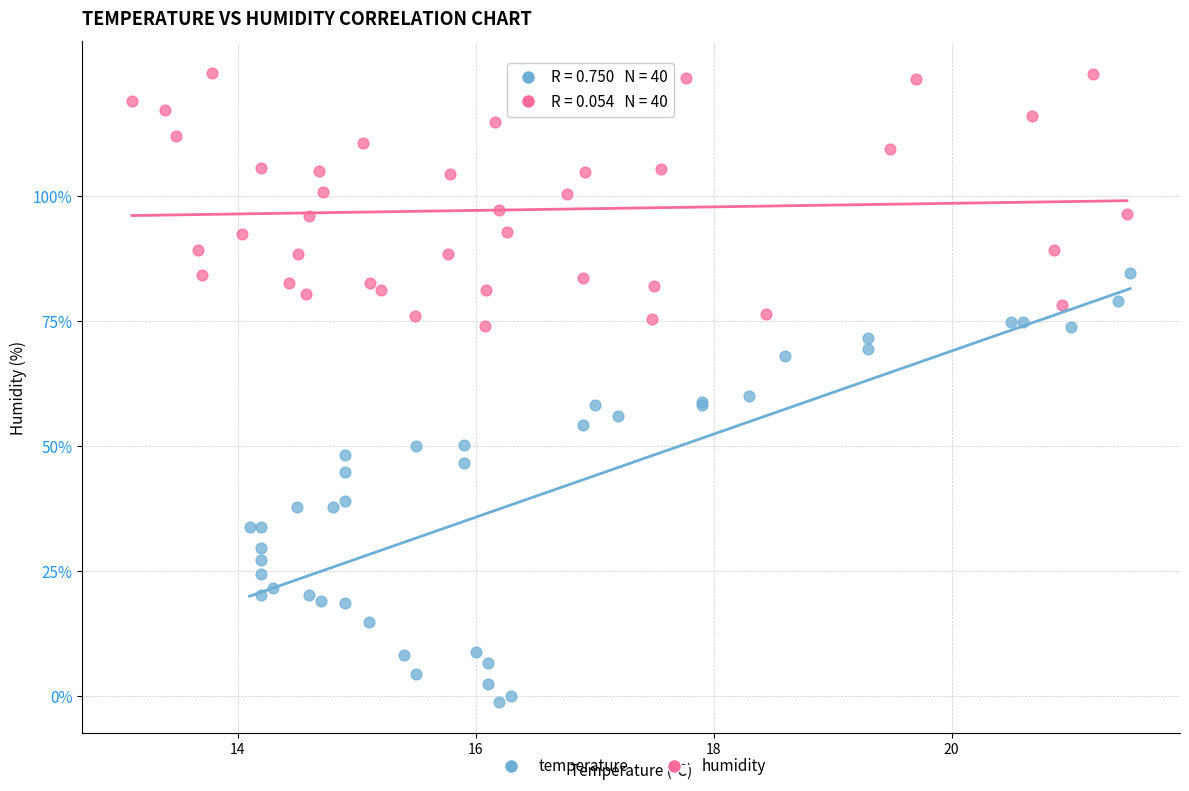

Which series reaches the maximum Y coordinate?

humidity